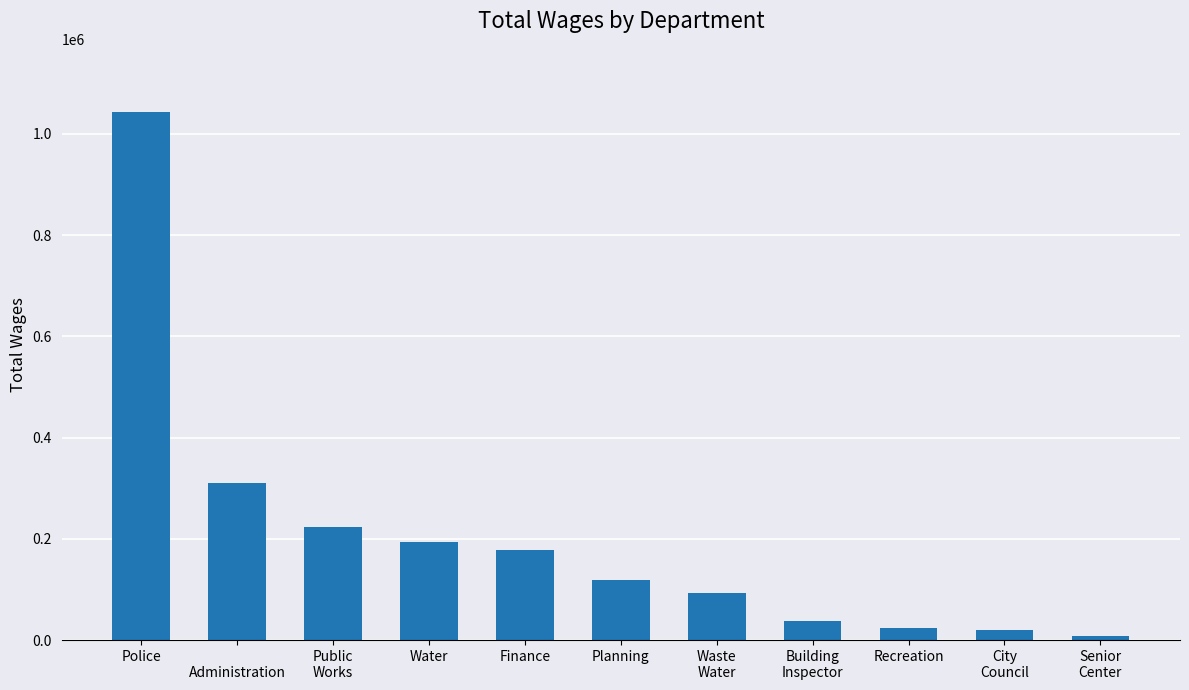

Which label corresponds to the largest value in the chart?

Police